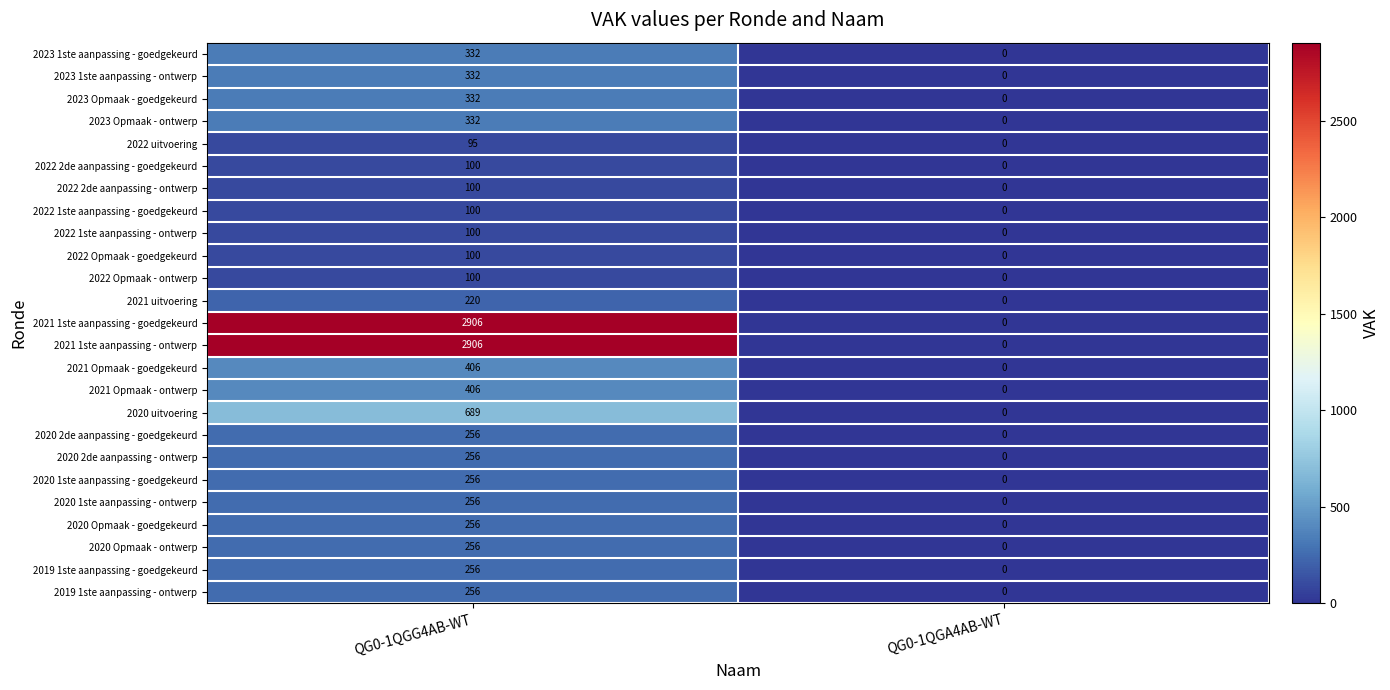

The value of 2023 Opmaak - ontwerp at QG0-1QGA4AB-WT is 143. True or false?

False